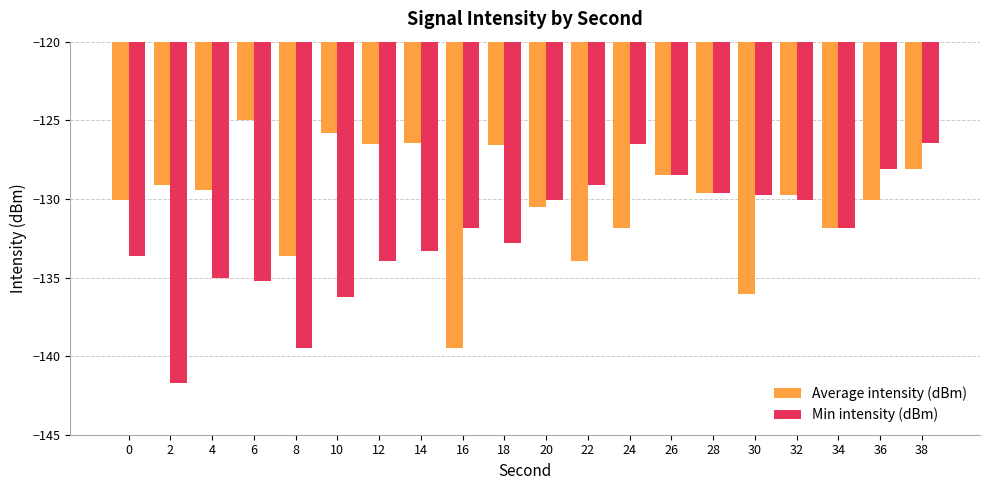

How many categories are shown in the chart?

20